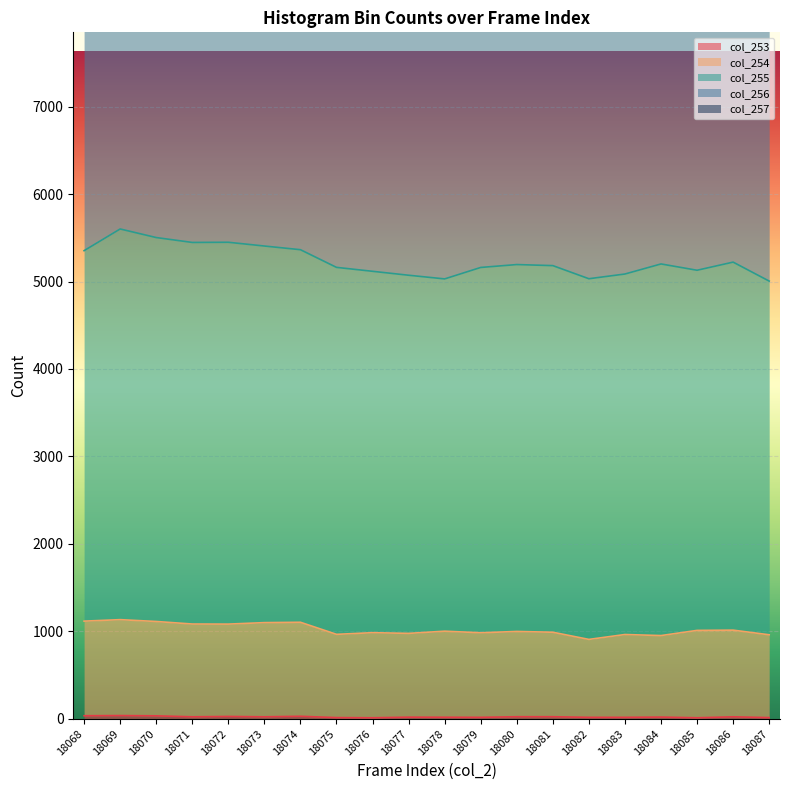

Count the number of categories in the chart.

20